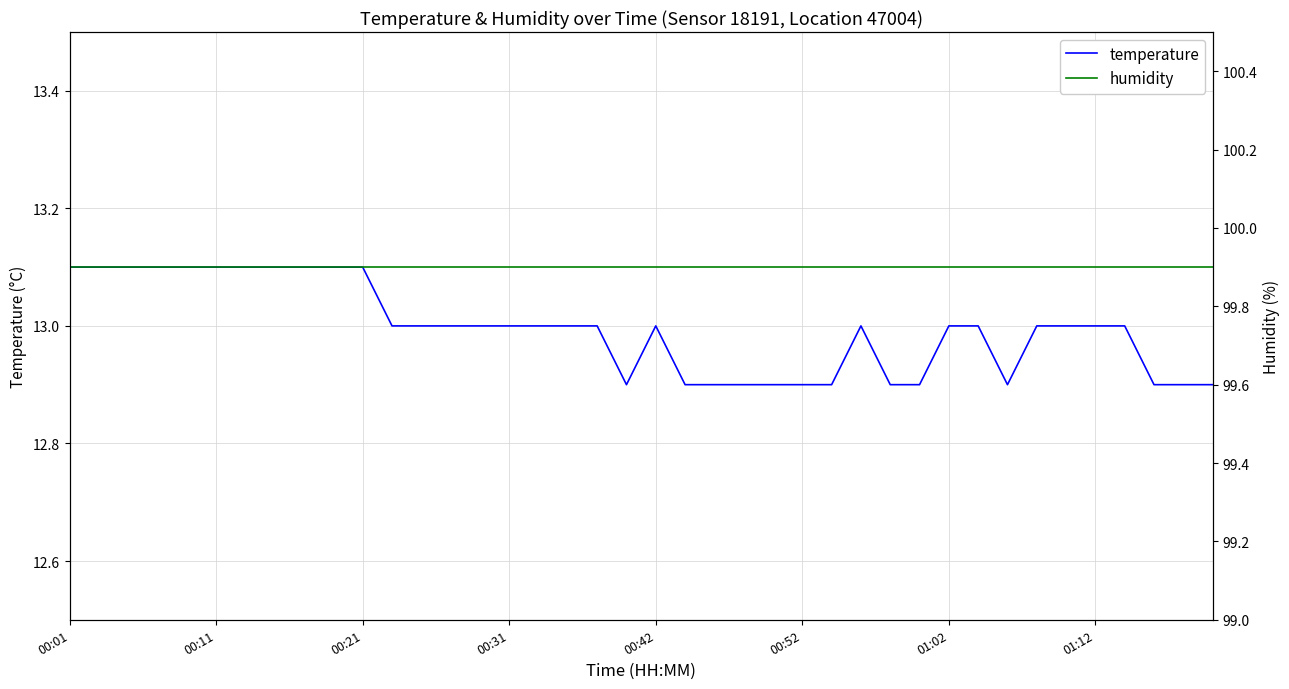

What position from the right is 31?

9